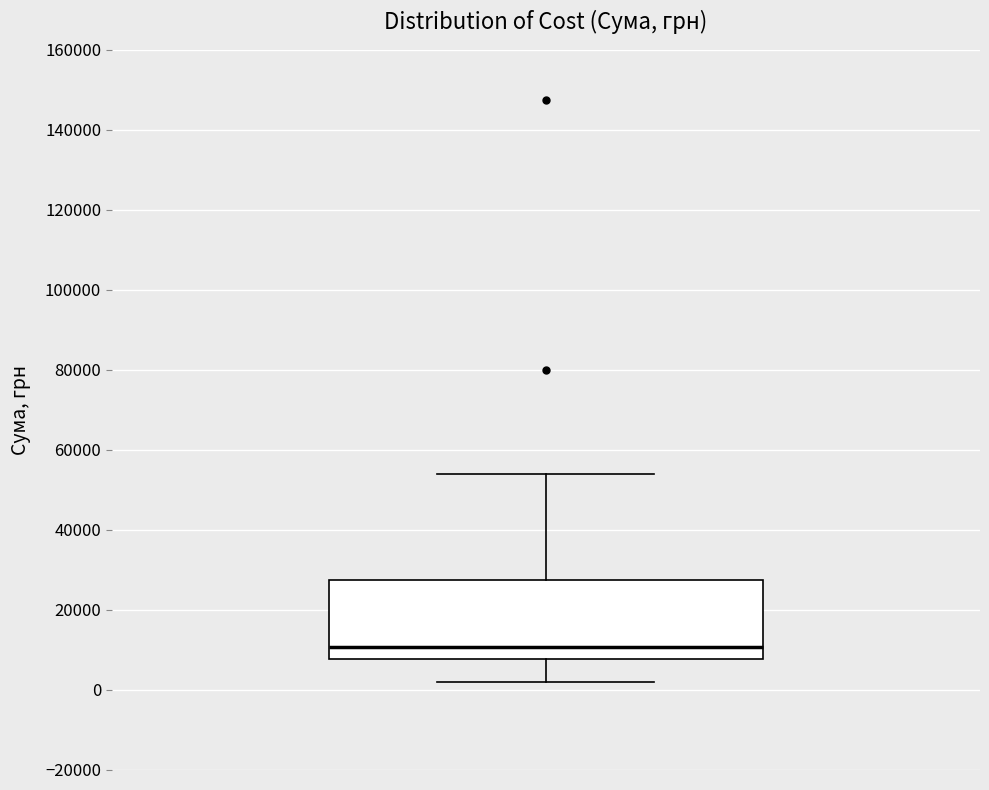

Where does the upper whisker of the box end on the y-axis? The values are not printed on the chart, so give them approximately, as read against the axis.

54000